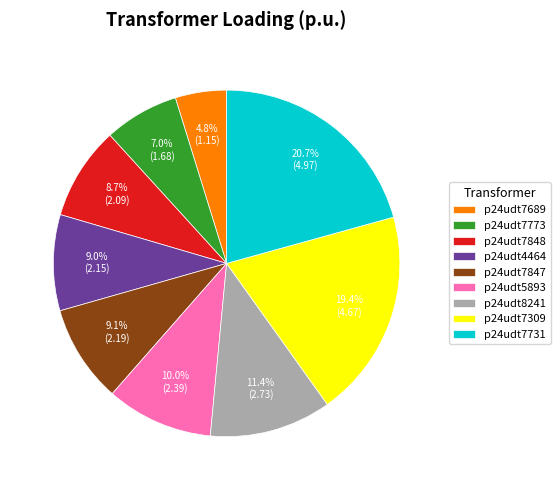

Approximately how many times larger is the value at p24udt7731 compared to p24udt7848?

2.4